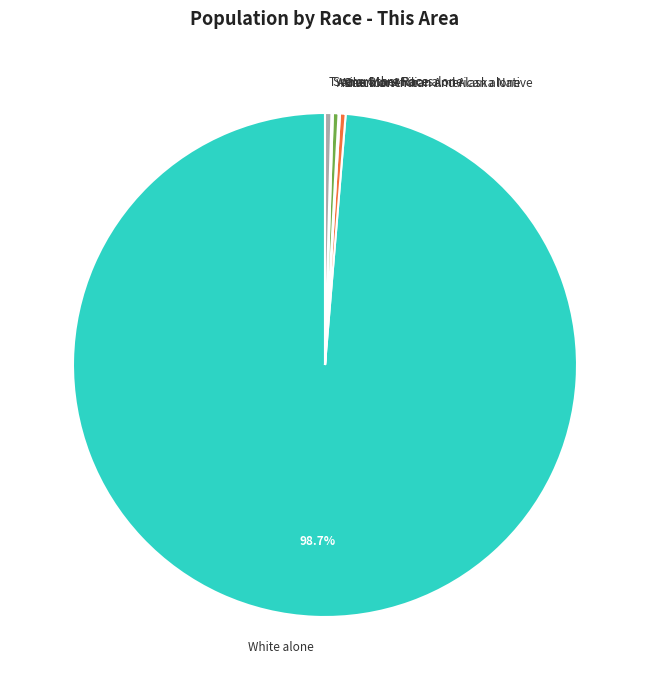

Which has a higher value, Black or African American alone or White alone?

White alone